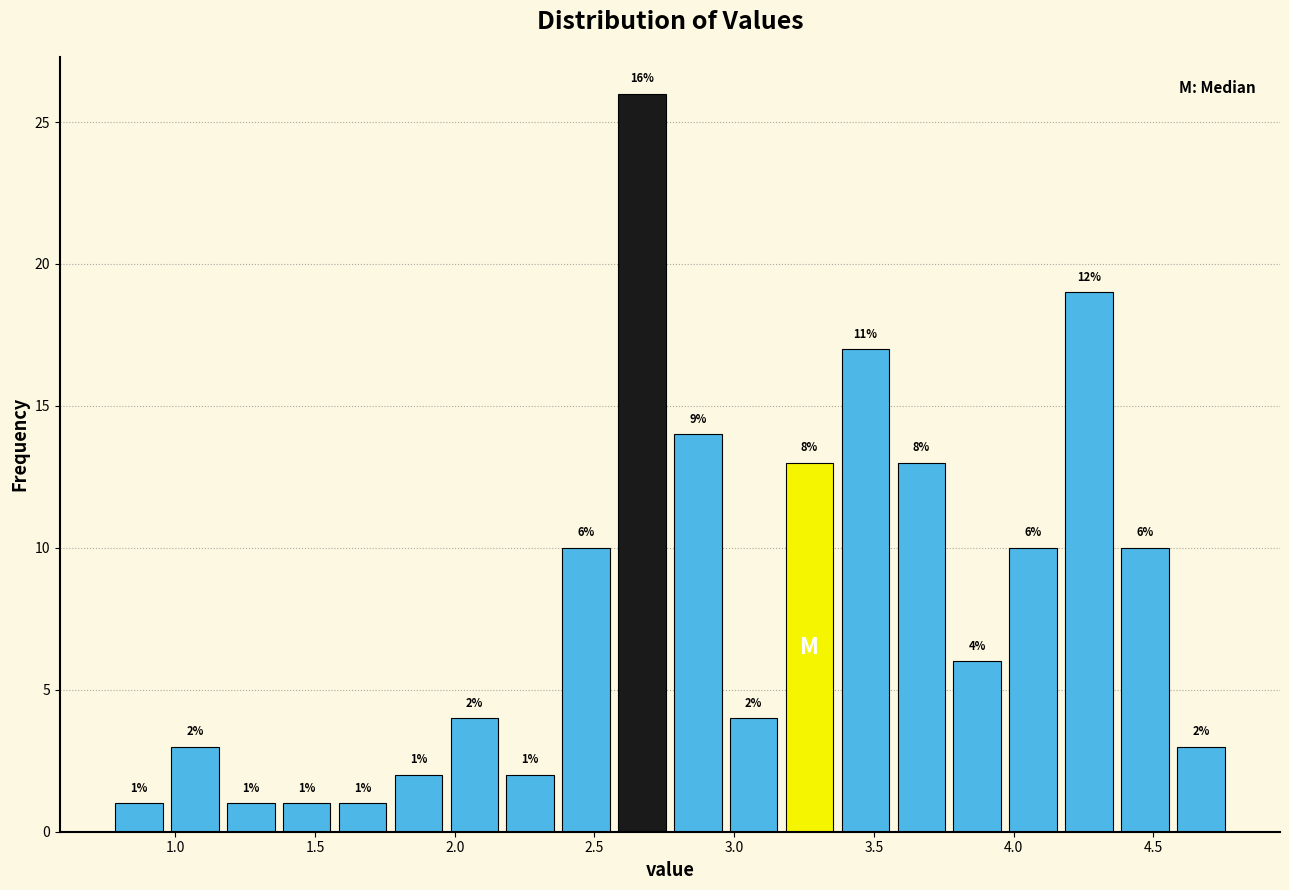

Over which range of the x-axis is the bar tallest?

2.57 to 2.77